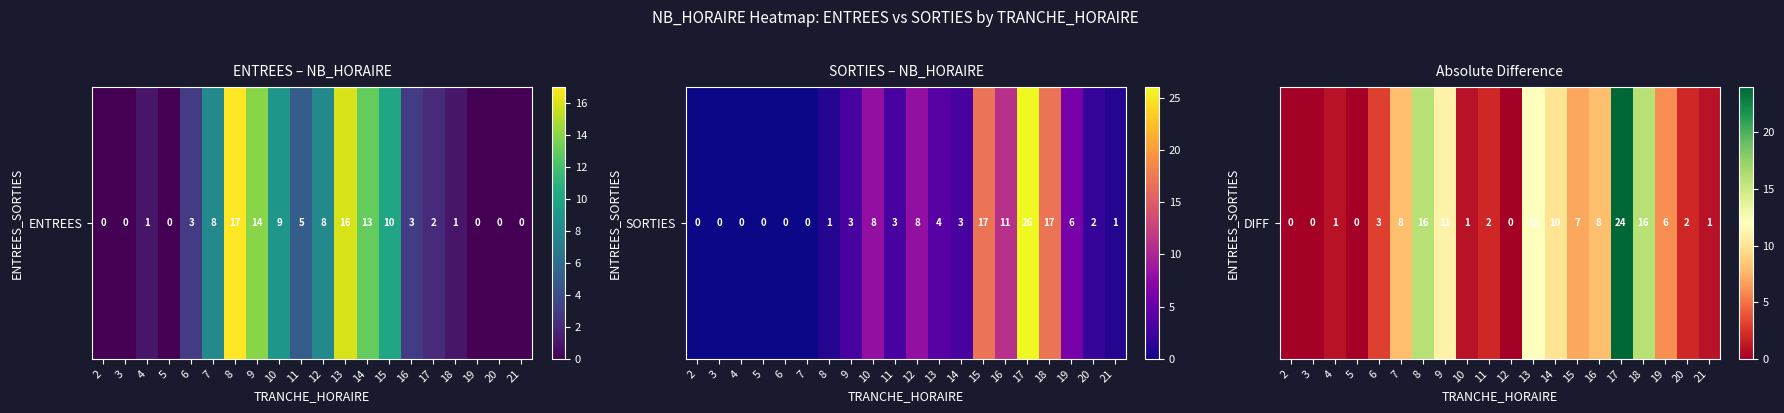

True or false: the data shows 2 at 20.

True